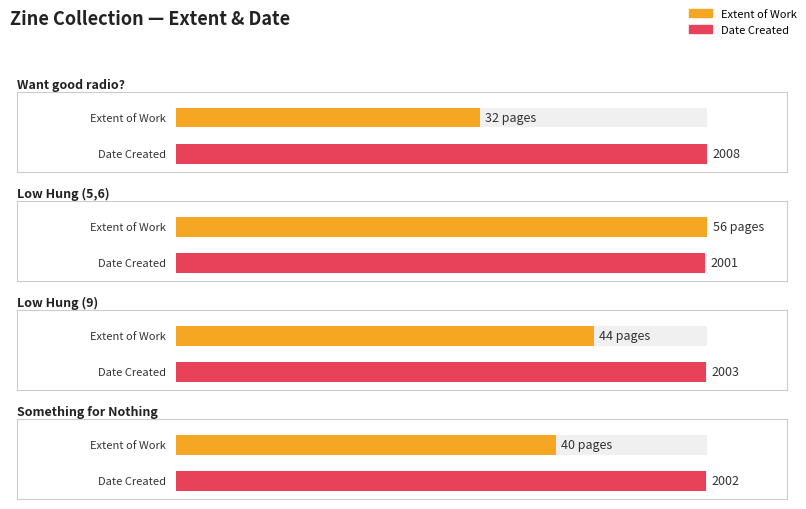

At which label does Extent of Work reach its minimum?

Want good radio?